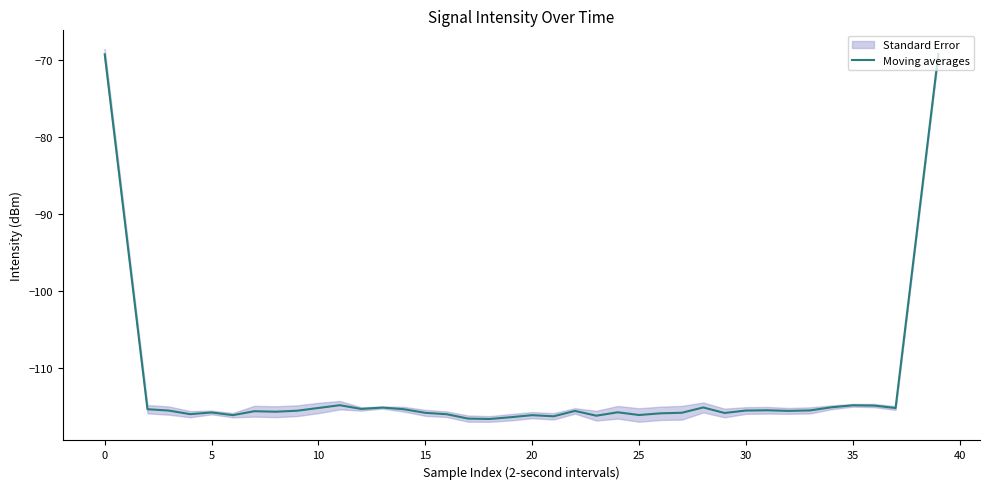

What value does the data have at 34?

-115.1